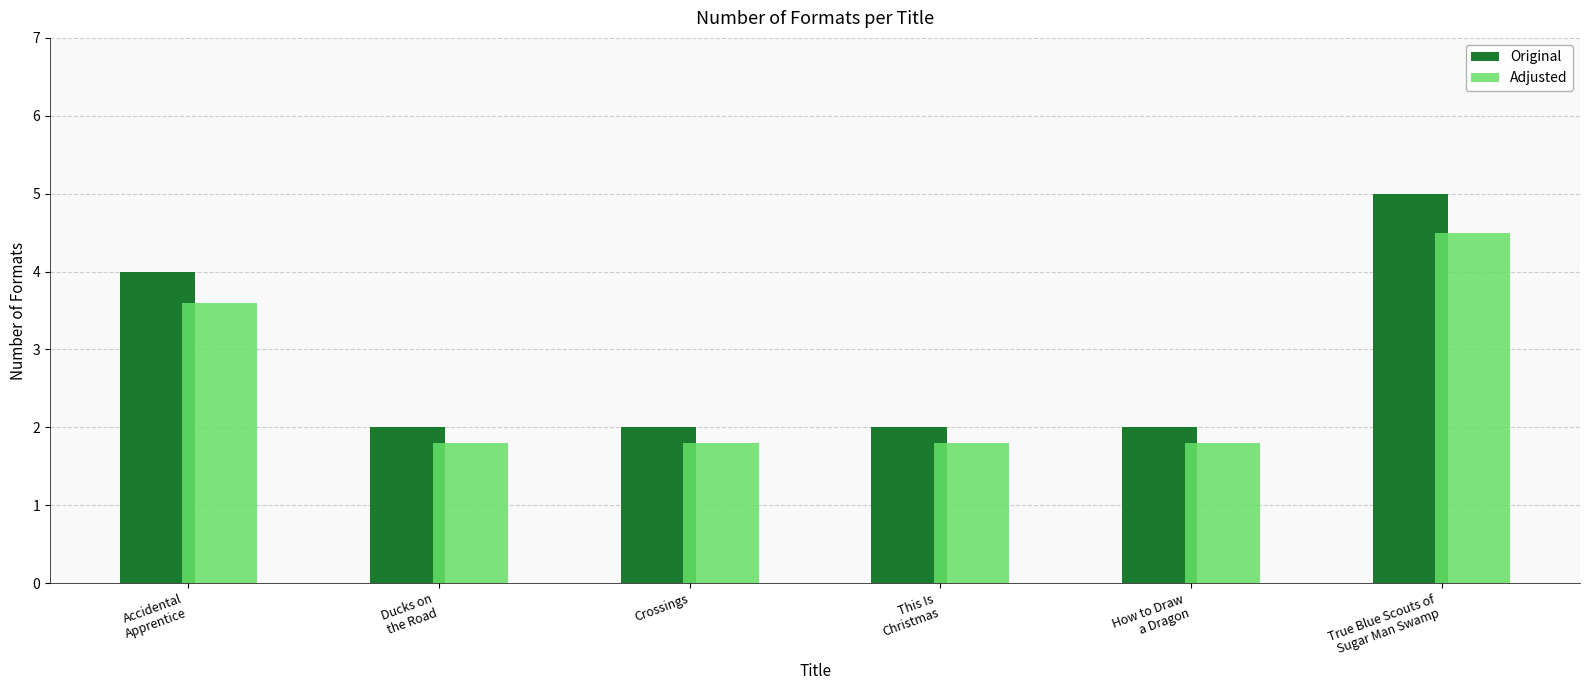

Which series has the largest range (max minus min)?

Original